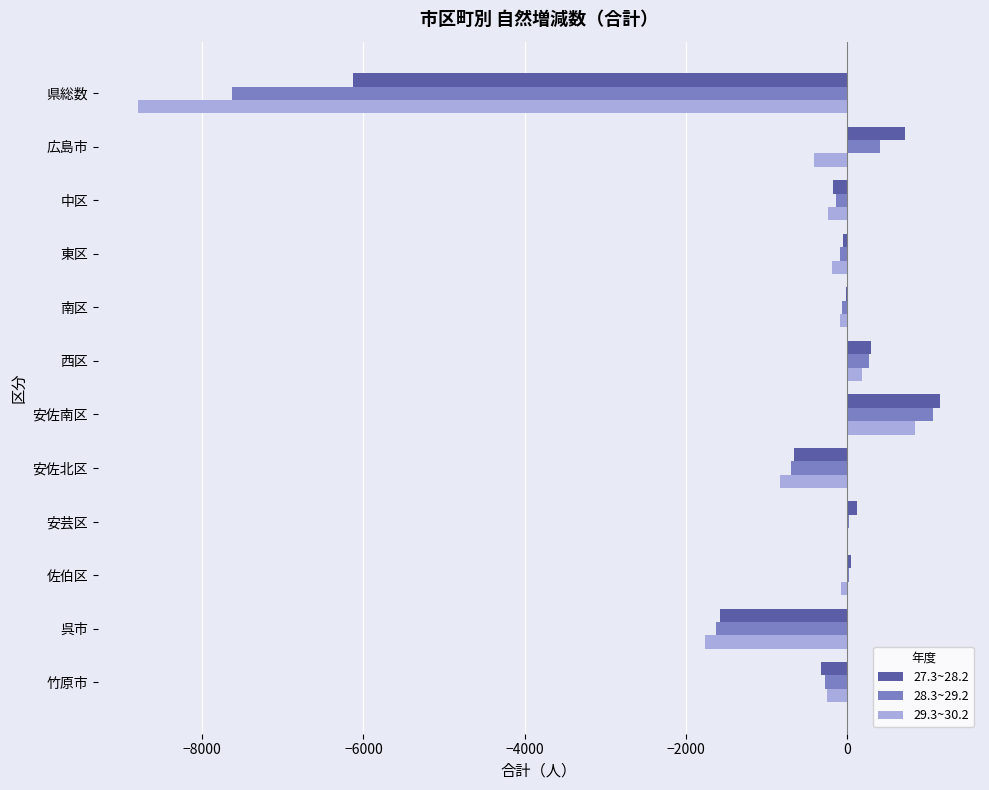

At which category is the sum across all series the highest?

安佐南区